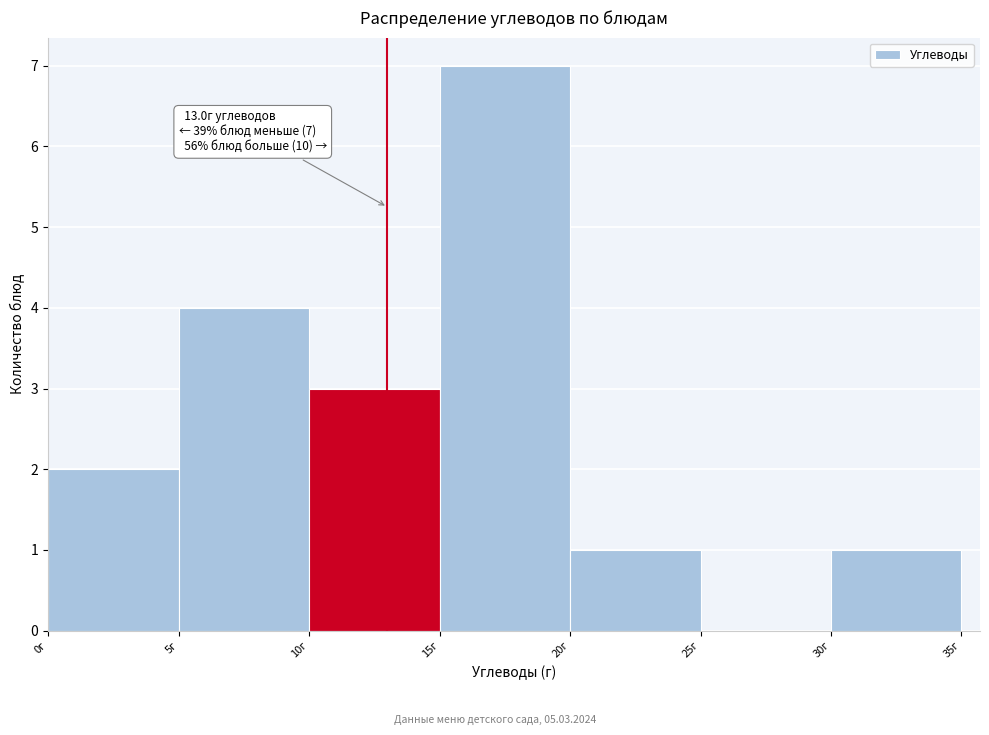

Over which range of the x-axis is the bar tallest?

15 to 20